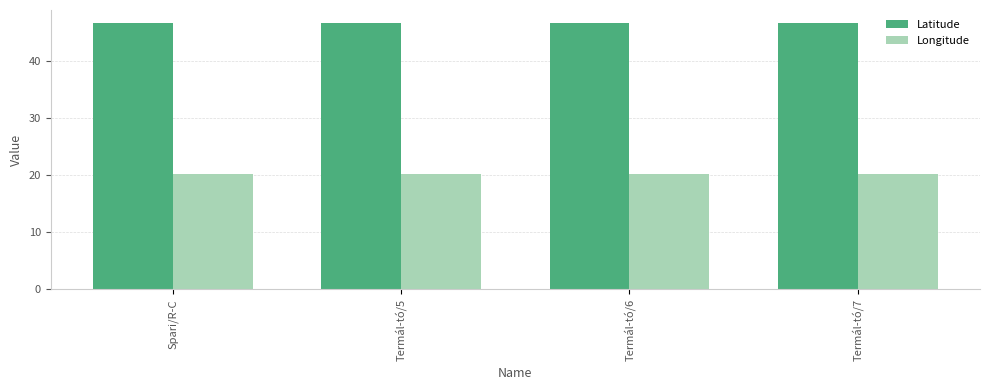

What is the spread (max minus min) of values at Spari/R-C?

26.4